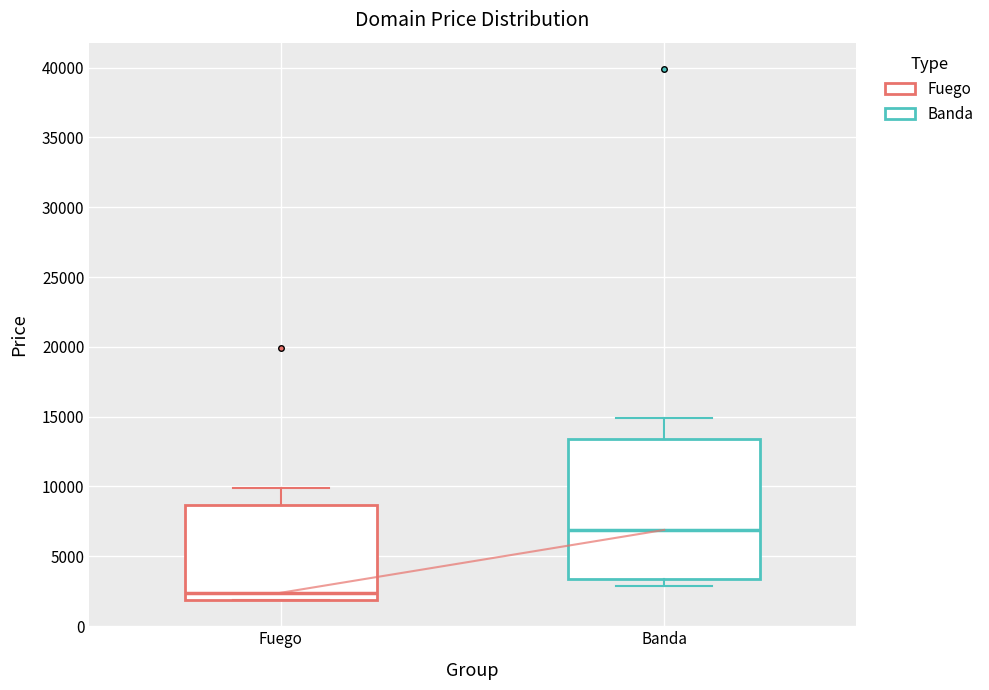

Where is the upper edge of the box for Banda on the y-axis? The values are not printed on the chart, so give them approximately, as read against the axis.

13500